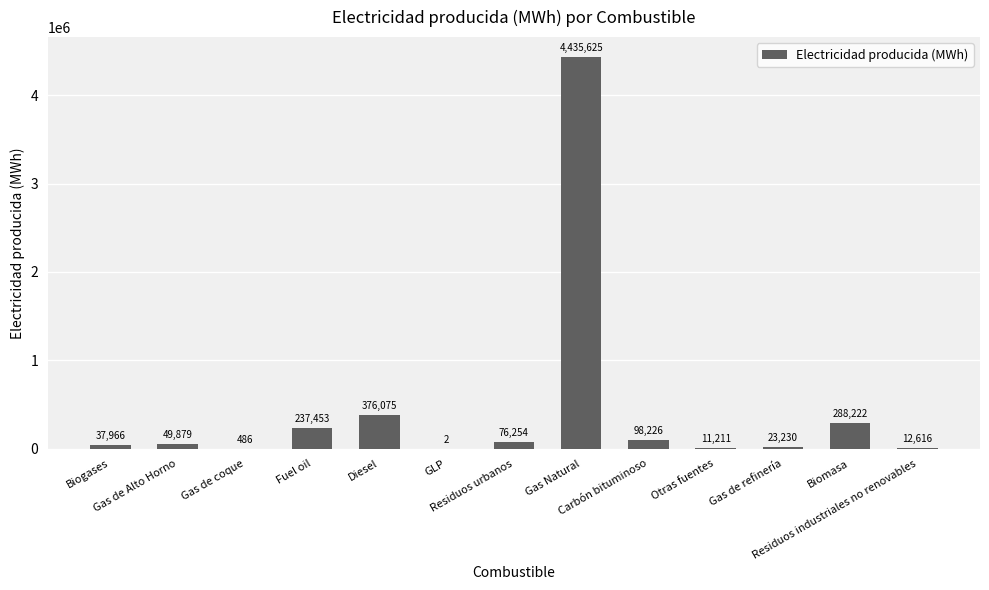

What is the maximum value shown in the chart?

4435625.1